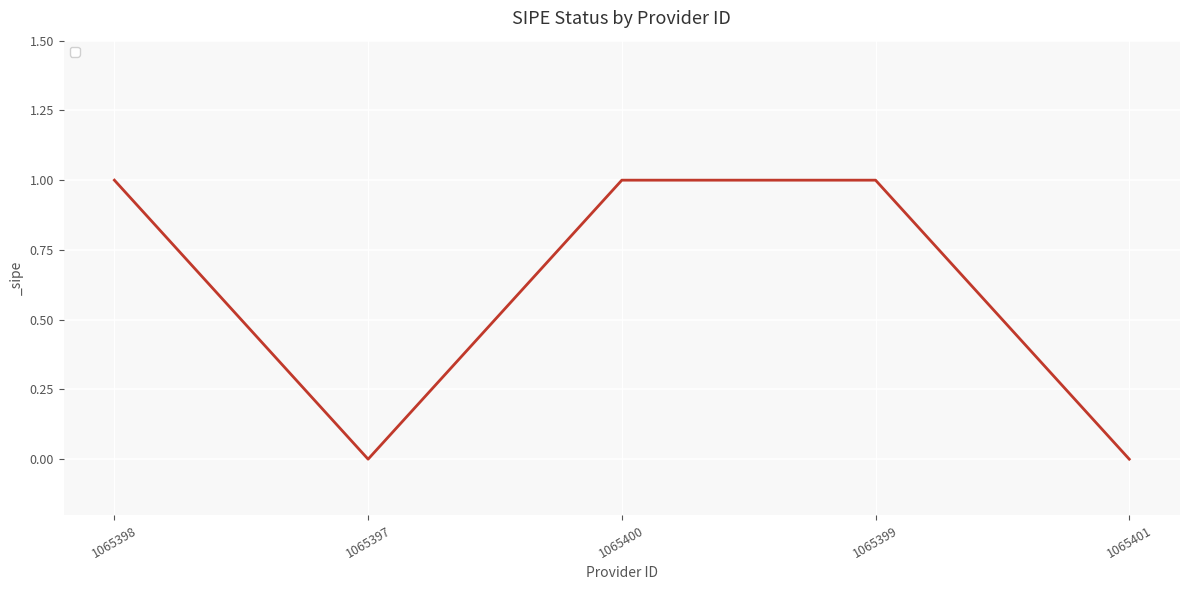

What is the average value?

1